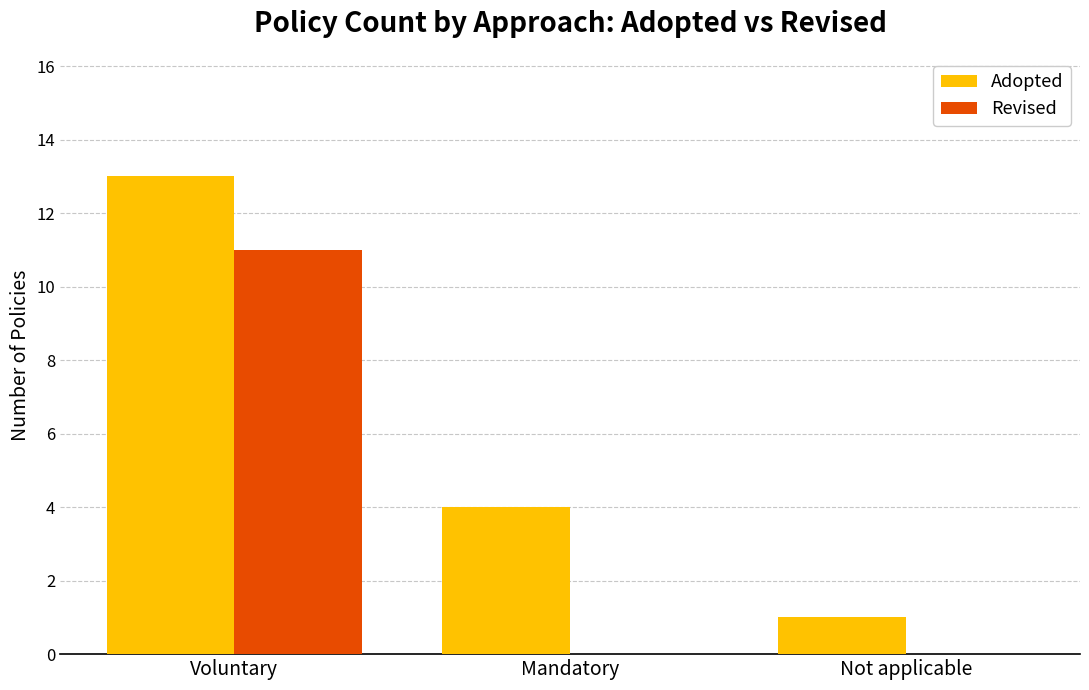

What is the sum of all Revised values?

11